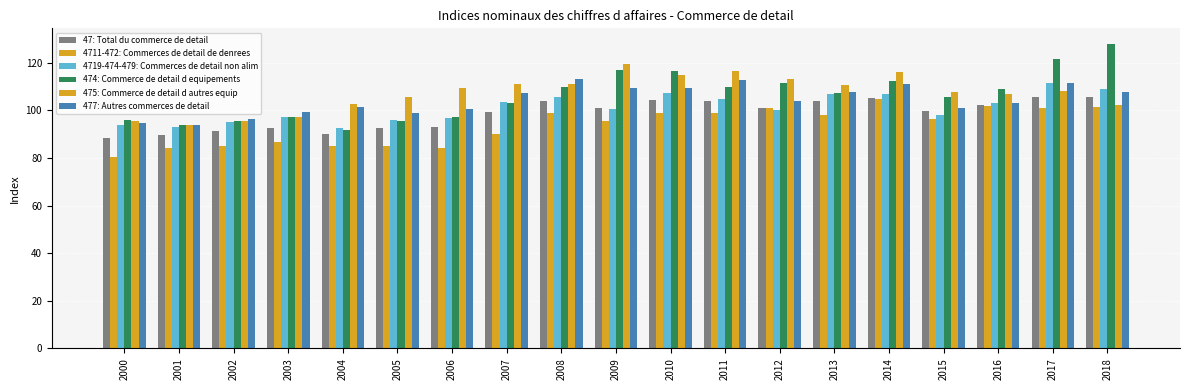

How many distinct data groups are displayed?

6